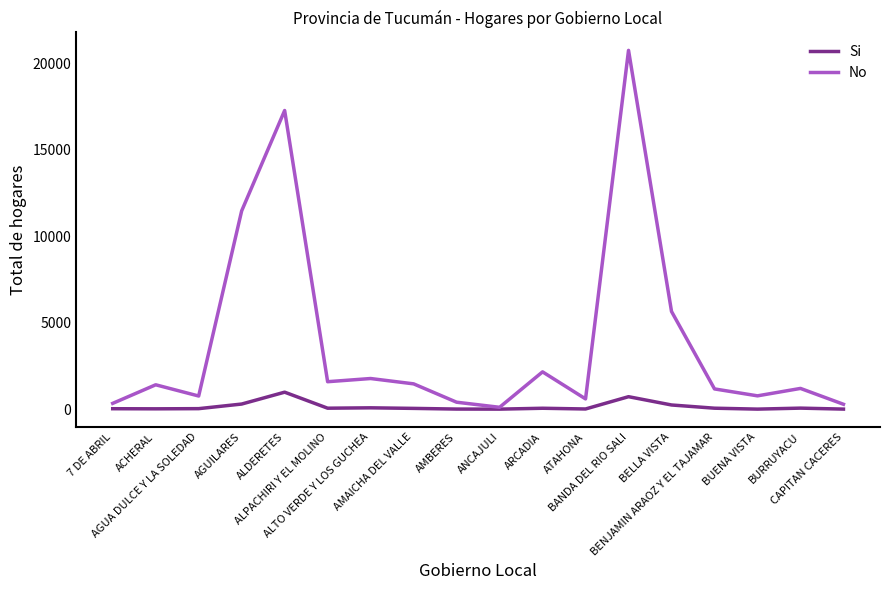

Which series has the widest spread of values?

No